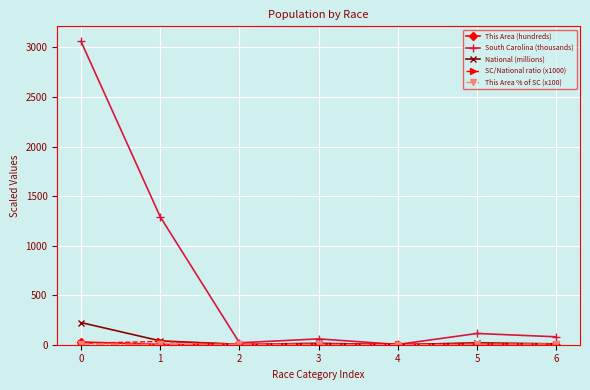

How many lines are shown in the chart?

5